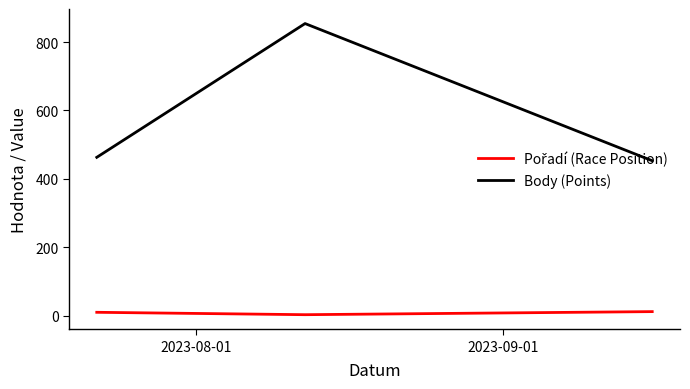

What is the greatest value displayed?

854